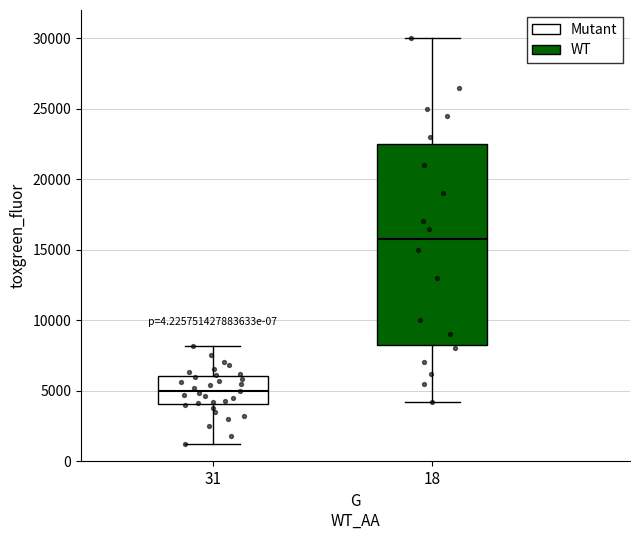

Which box is the tallest, from its lower edge to its upper edge?

18